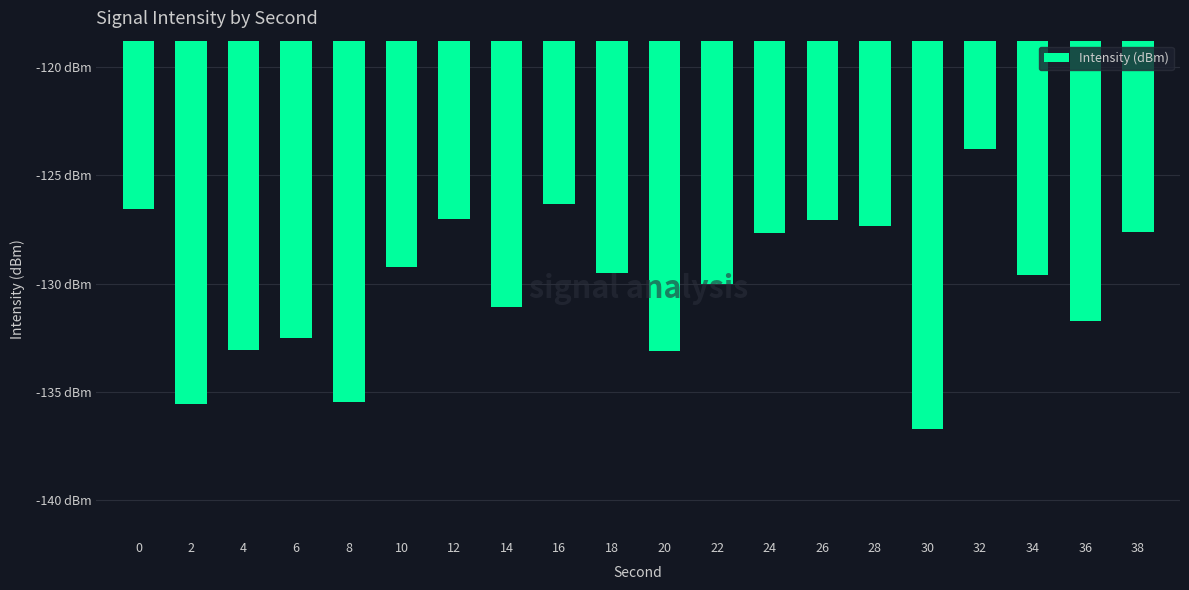

Does the chart contain any negative values?

Yes